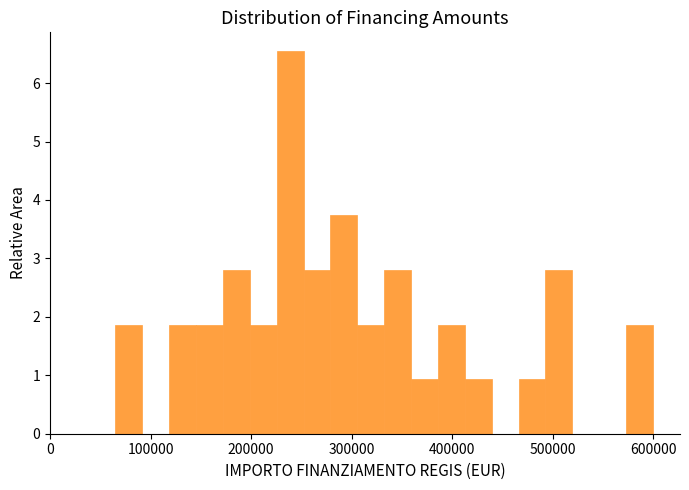

Around what value on the x-axis is the tallest bar? Give the approximate position of its centre, as read against the axis.

240000